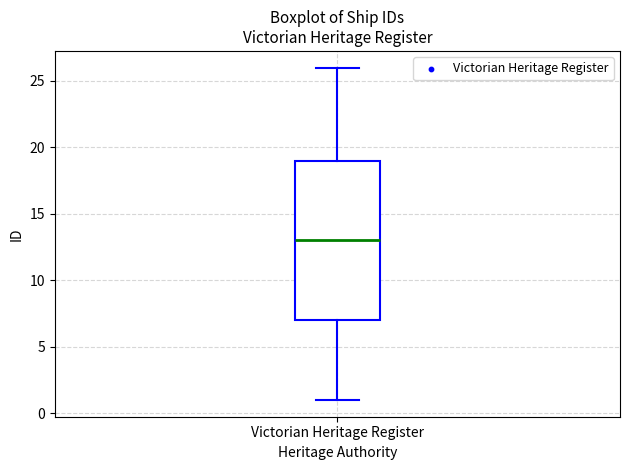

Read this box plot against the y-axis: the position of the median line, the range covered by the box, and the ends of both whiskers. The values are not printed on the chart, so give them approximately, as read against the axis.

median 13, box 7 to 19, whiskers 1 to 26